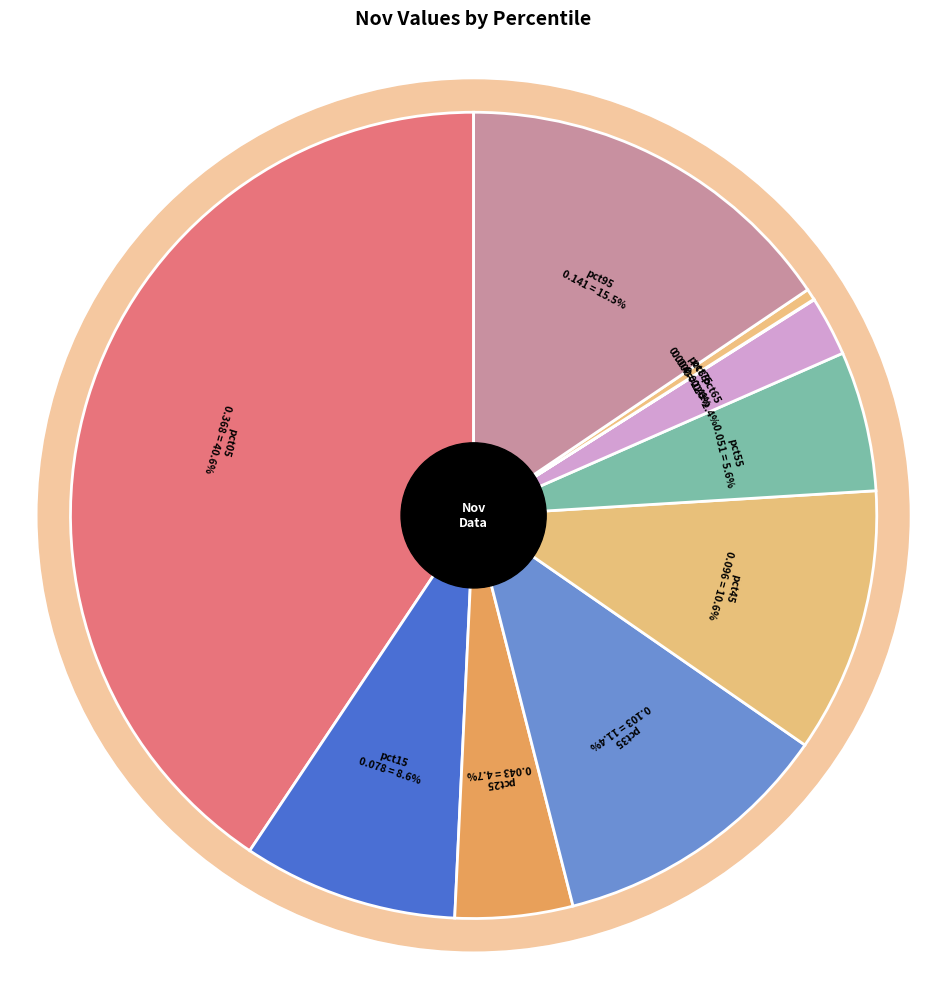

What is the largest slice in the pie chart?

pct05